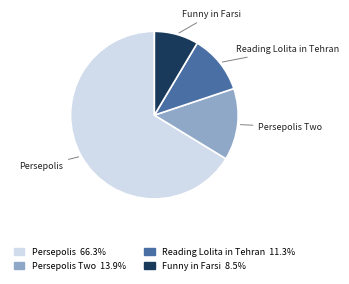

Is there a majority slice in this chart?

Yes